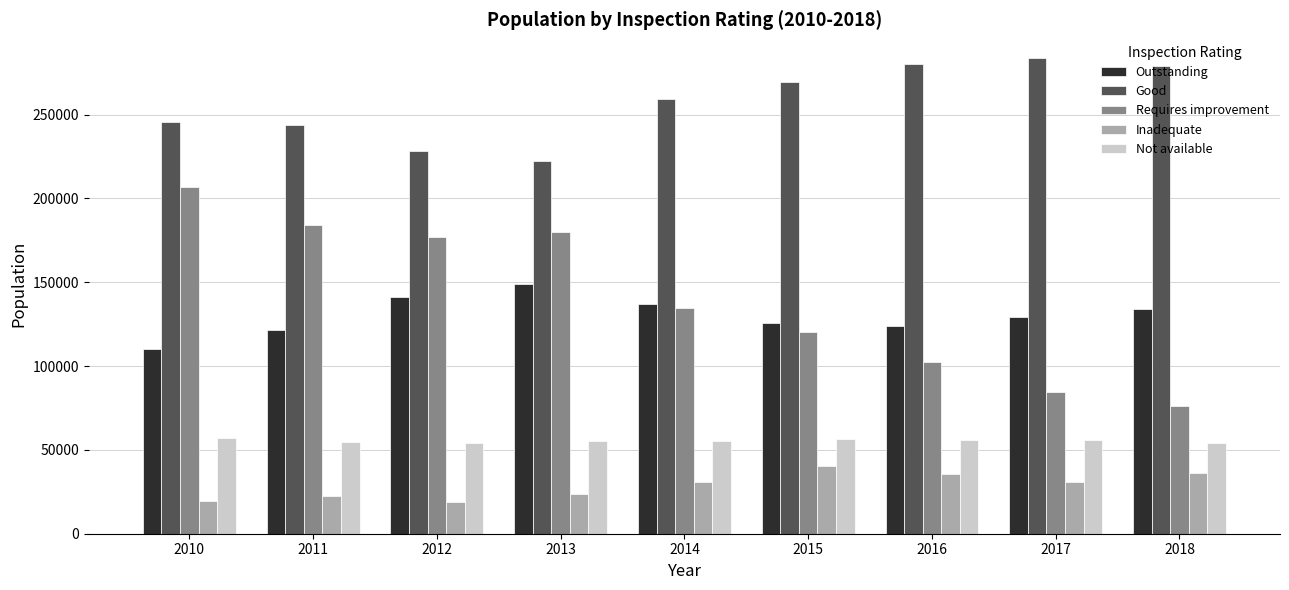

The Good series shows 283775 at 2017. True or false?

True